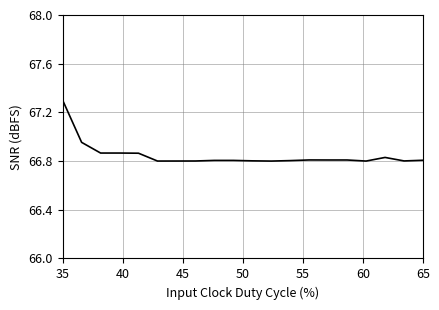

True or false: the data has more than 0 interior local peaks.

True